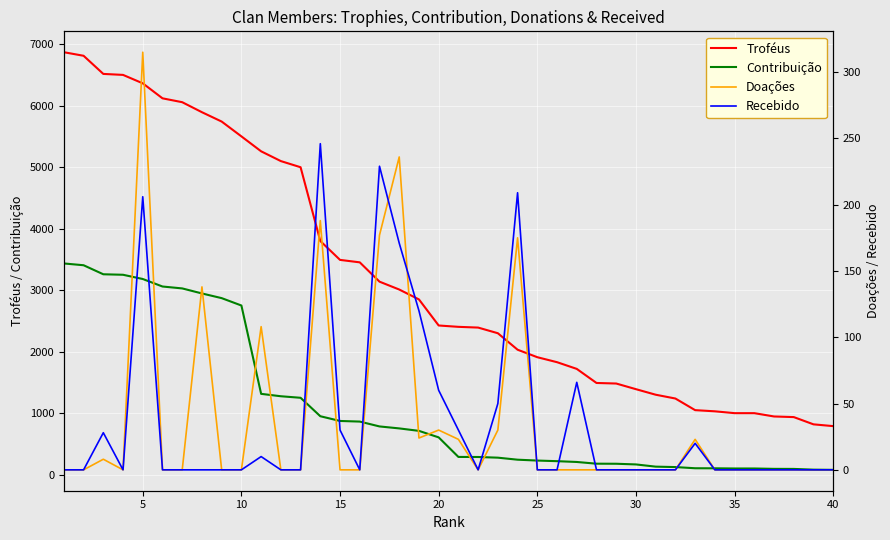

True or false: Troféus and Contribuição cross at least once.

False